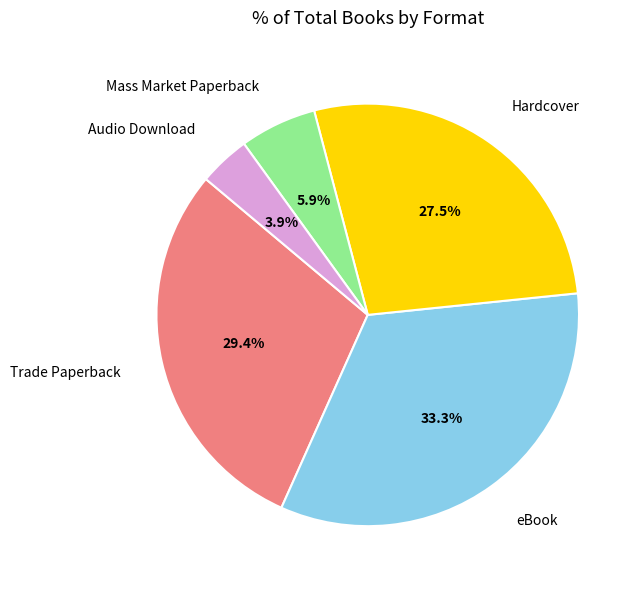

Is there any slice that represents more than half of the pie?

No